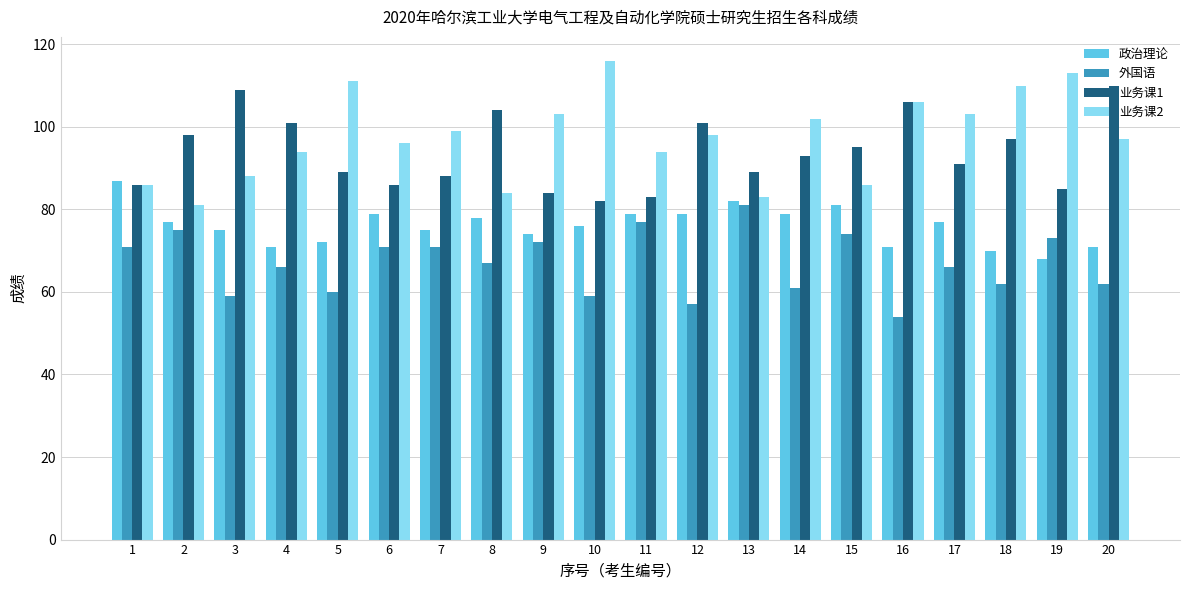

How many data points does each series have?

20